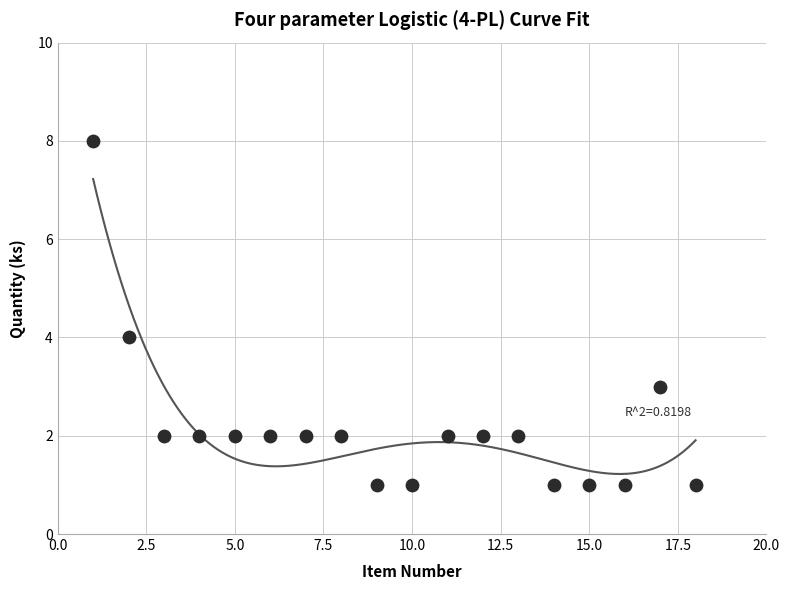

What is the range of X values (max minus min)?

17